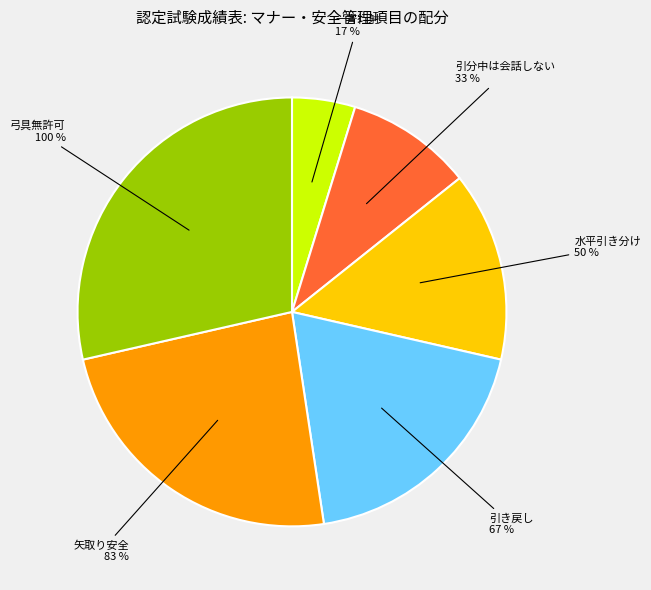

True or false: 一斉行射・一斉矢取 accounts for 12% of the total.

False